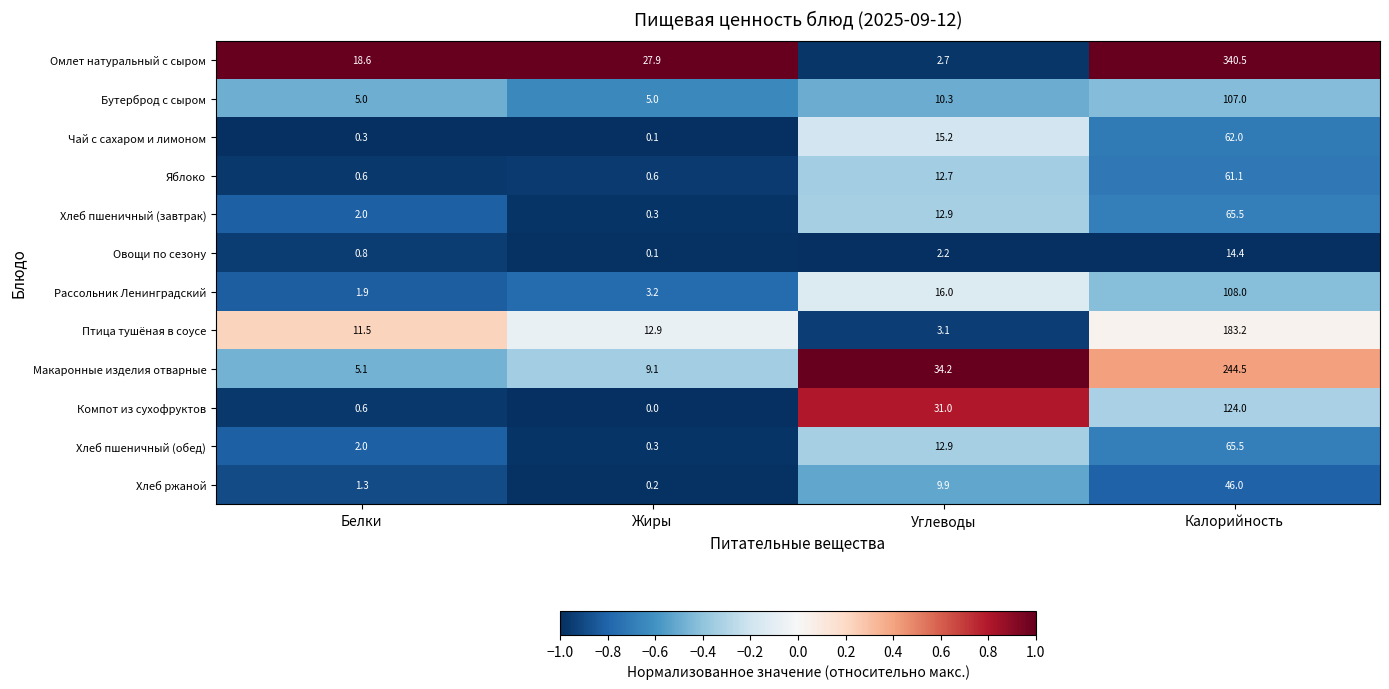

How many data points in Яблоко are above 12?

2